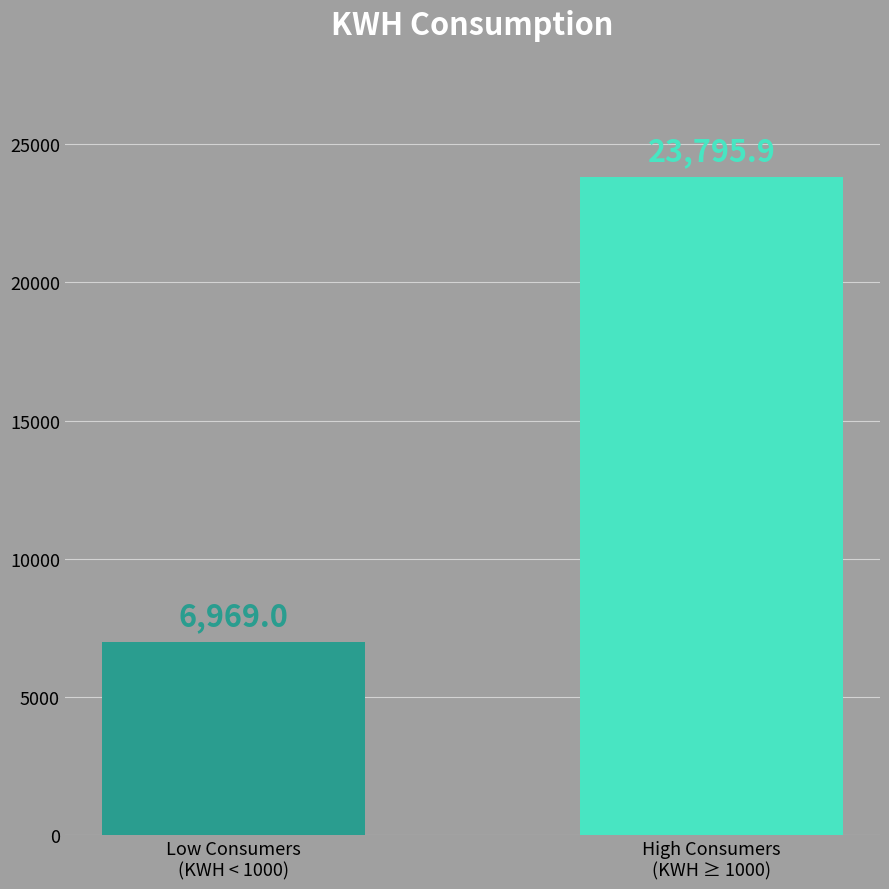

What is the sum of the values at High Consumers
(KWH ≥ 1000) and Low Consumers
(KWH < 1000)?

30764.9